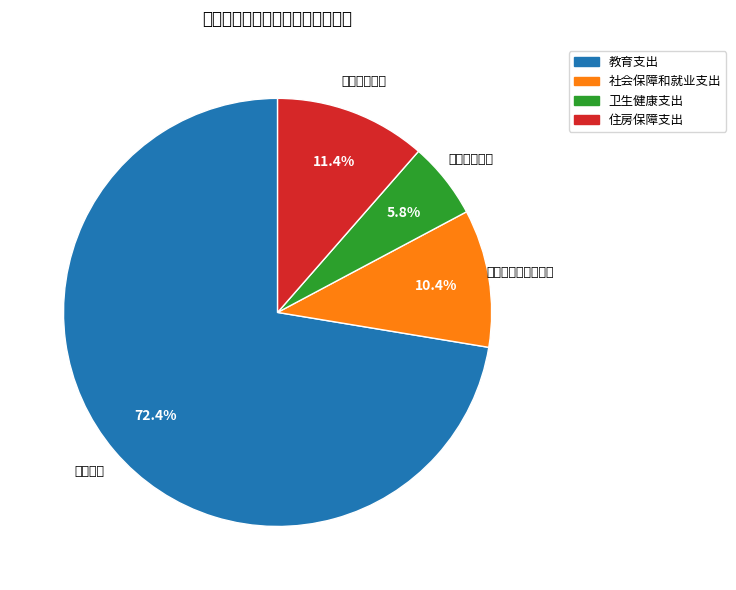

Count the number of slices in the pie.

4